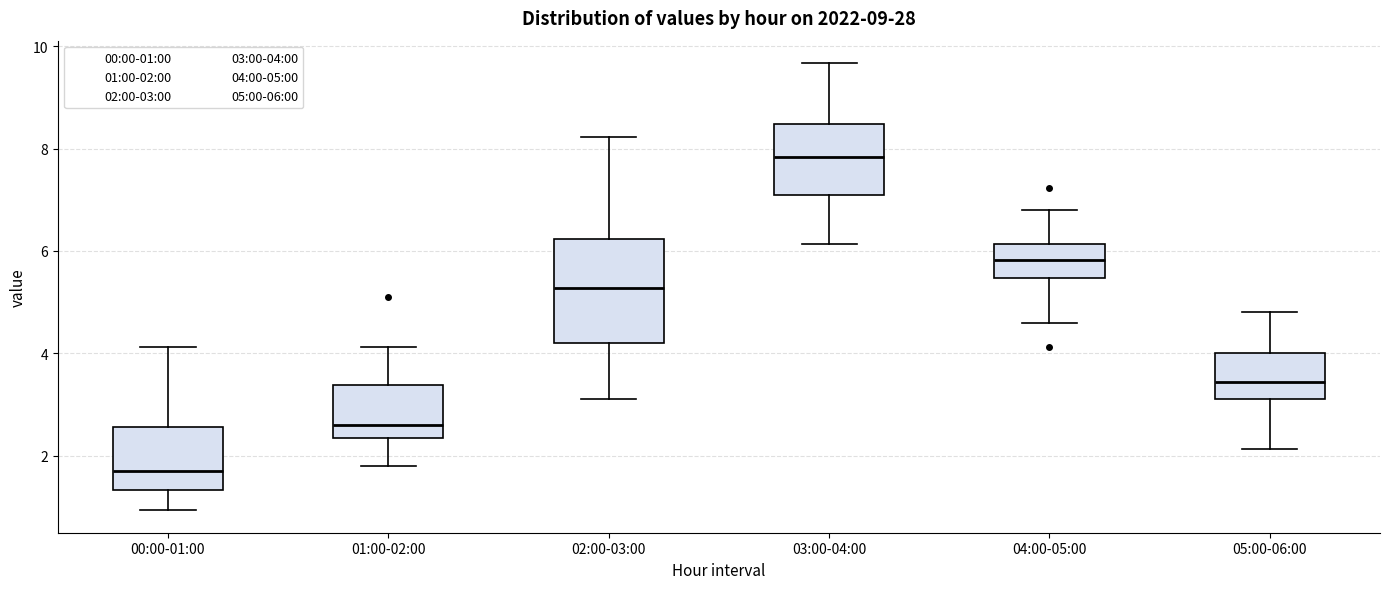

Where is the lower edge of the box for 04:00-05:00 on the y-axis? The values are not printed on the chart, so give them approximately, as read against the axis.

5.4